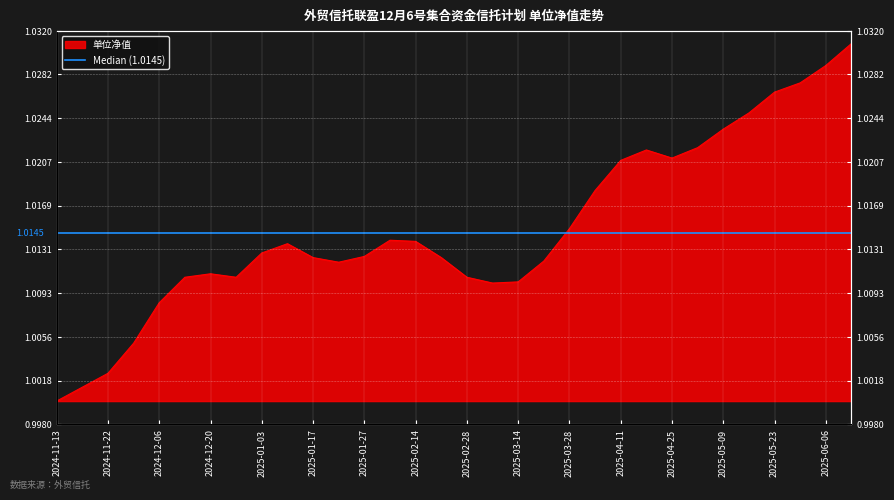

What is the value of the 14th point from the left?

1.0